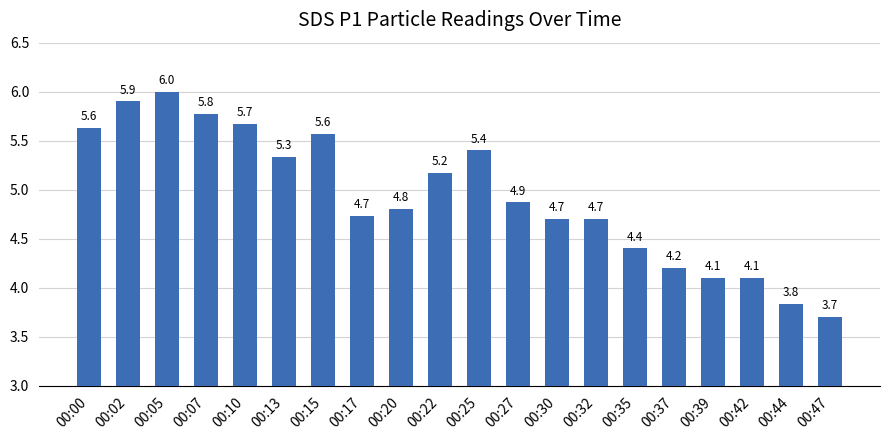

Approximately how many times larger is the value at 00:17 compared to 00:15?

0.8